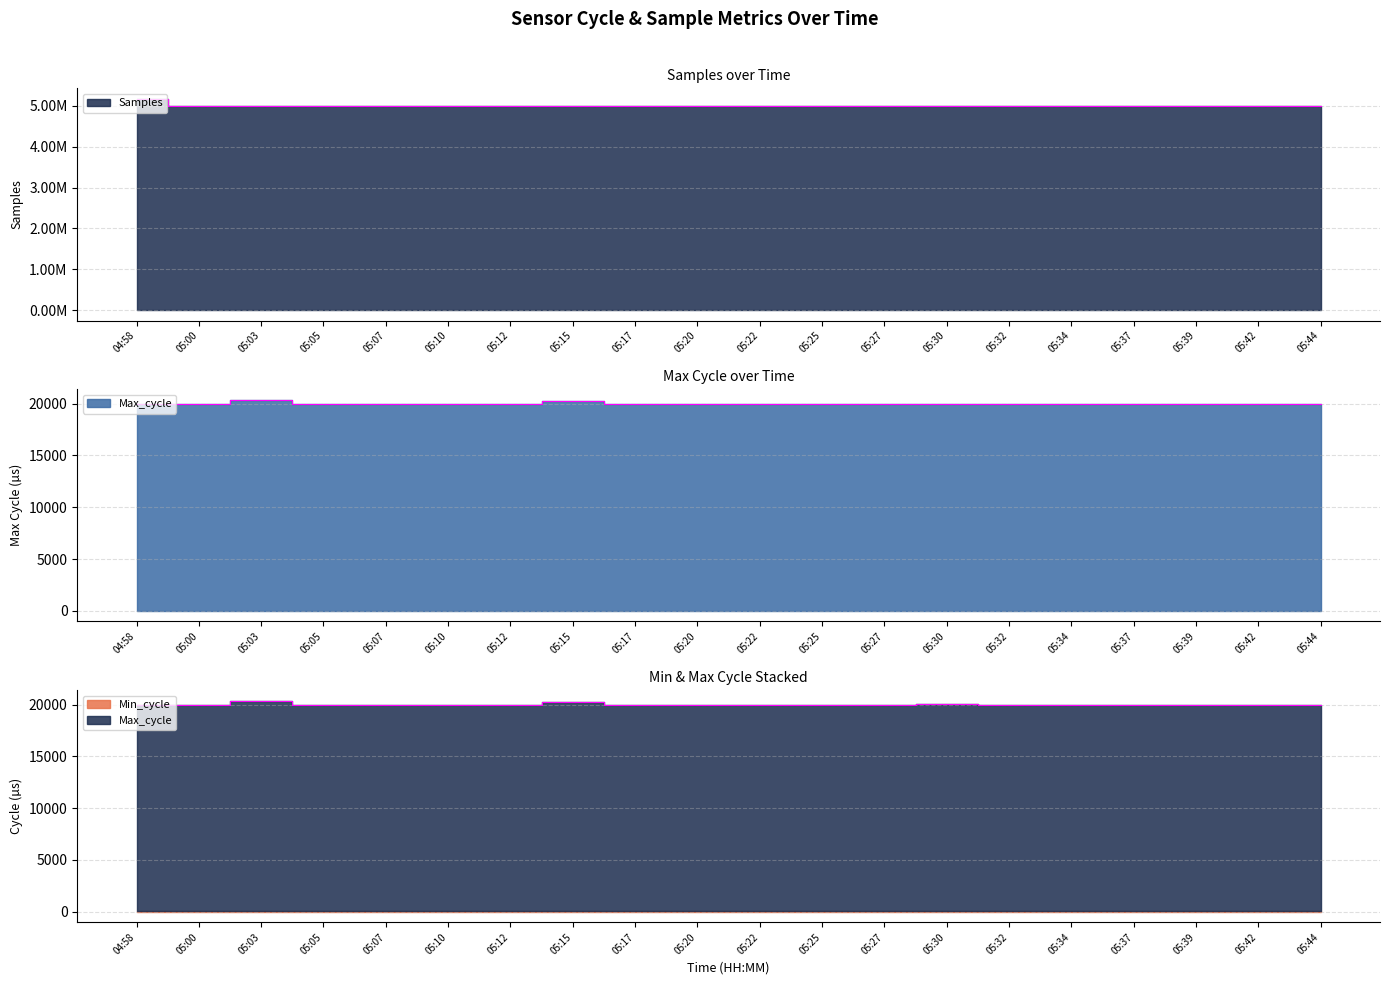

Between 05:34 and 05:39, which is larger?

05:34